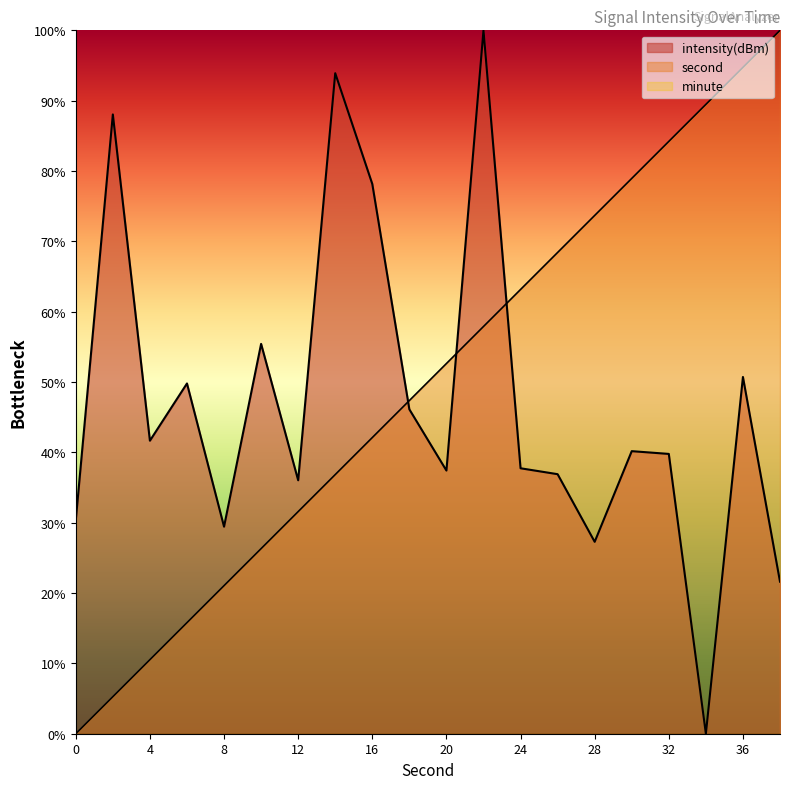

What is the value of the second point at the 9th from the left?

42.1